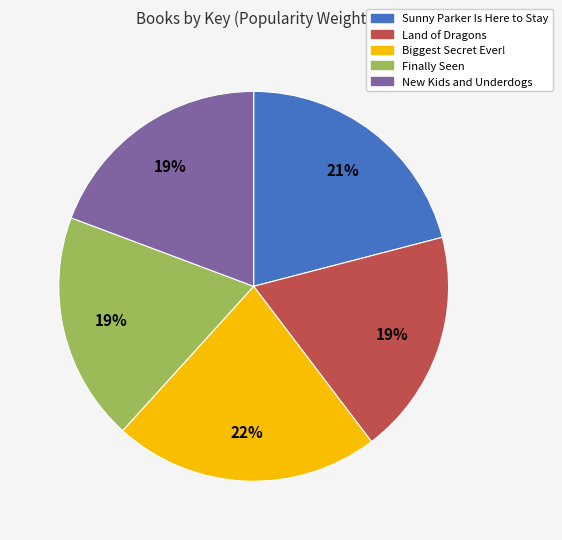

What is the largest slice in the pie chart?

Biggest Secret Ever!